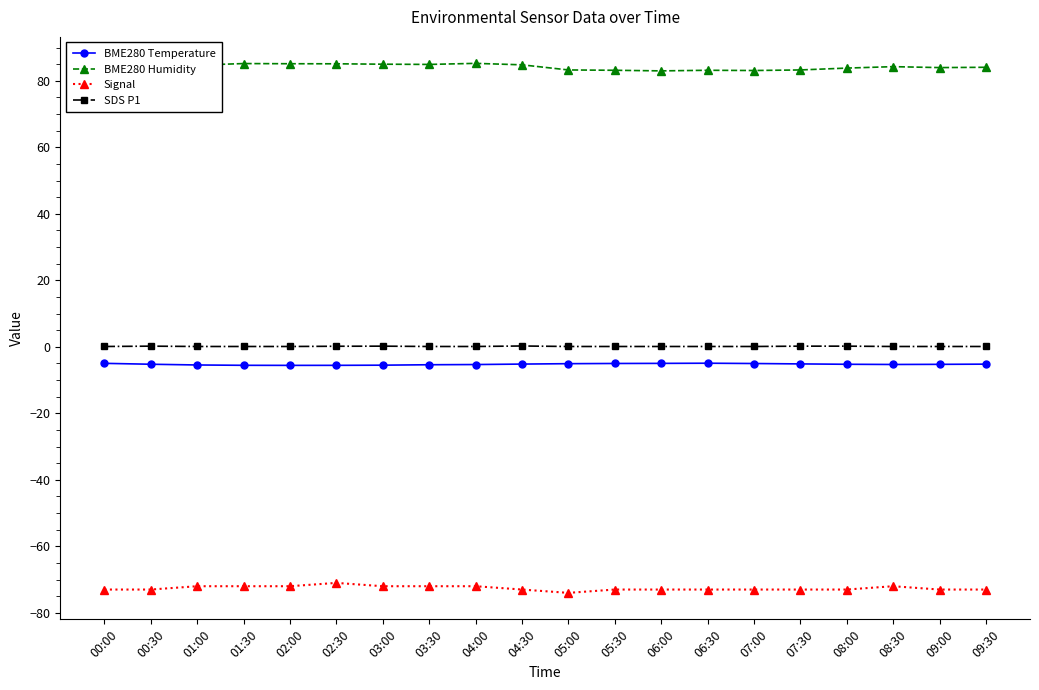

What is the minimum value shown in the chart?

-74.0